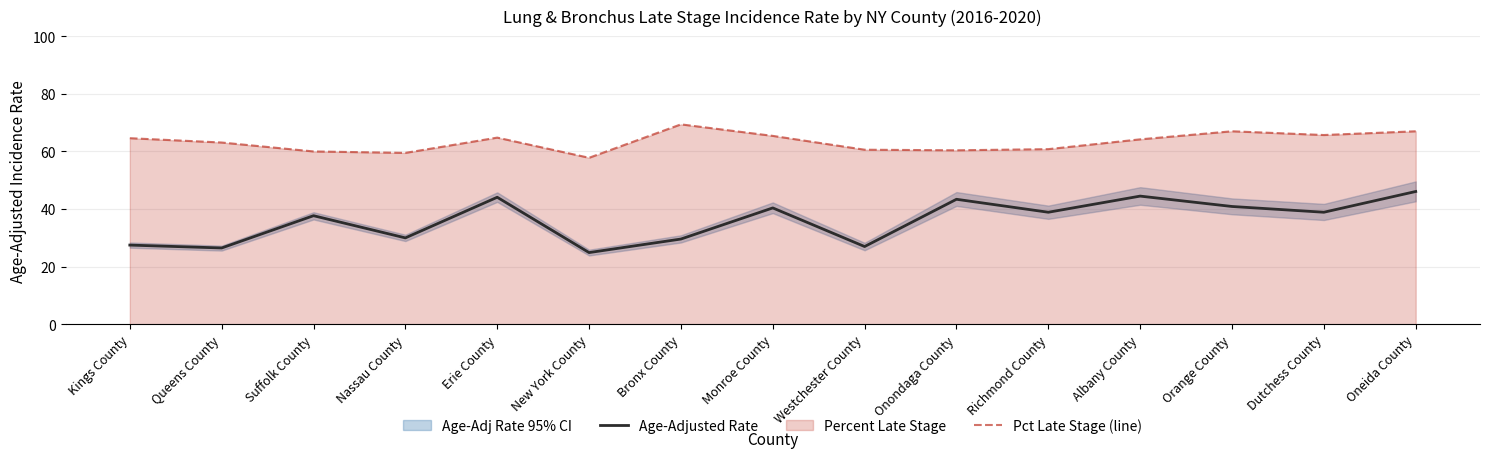

At which category does Pct Late Stage (line) reach its first local valley?

Nassau County